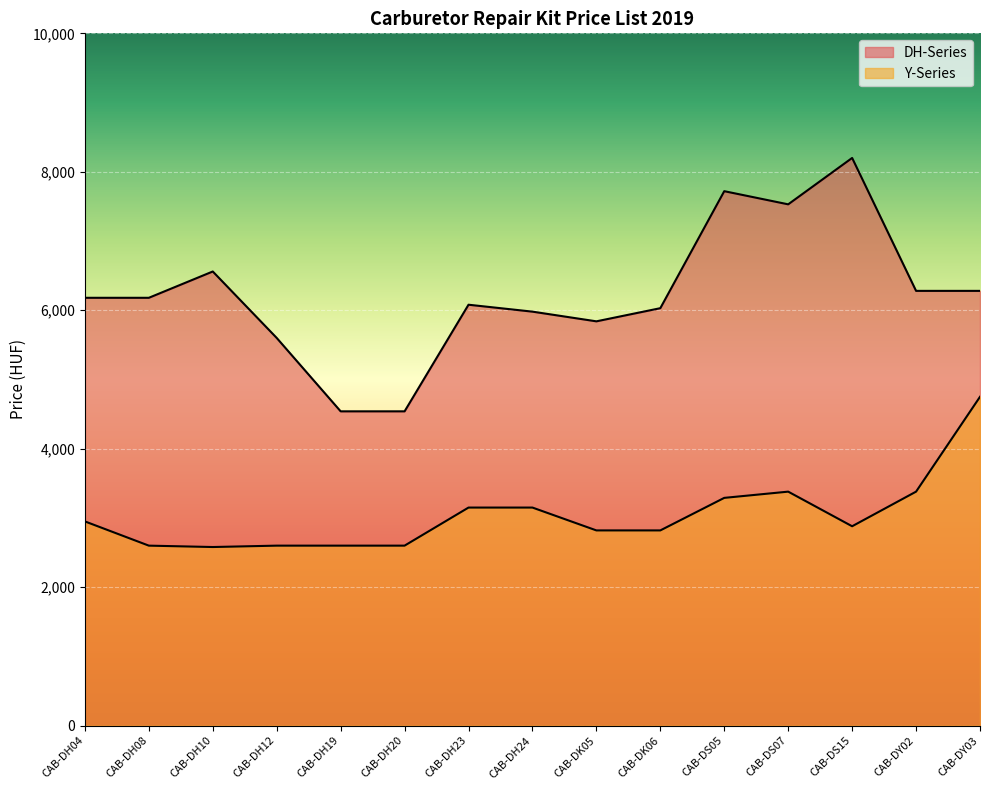

What is the difference between the highest and lowest values at CAB-DH23?

2930